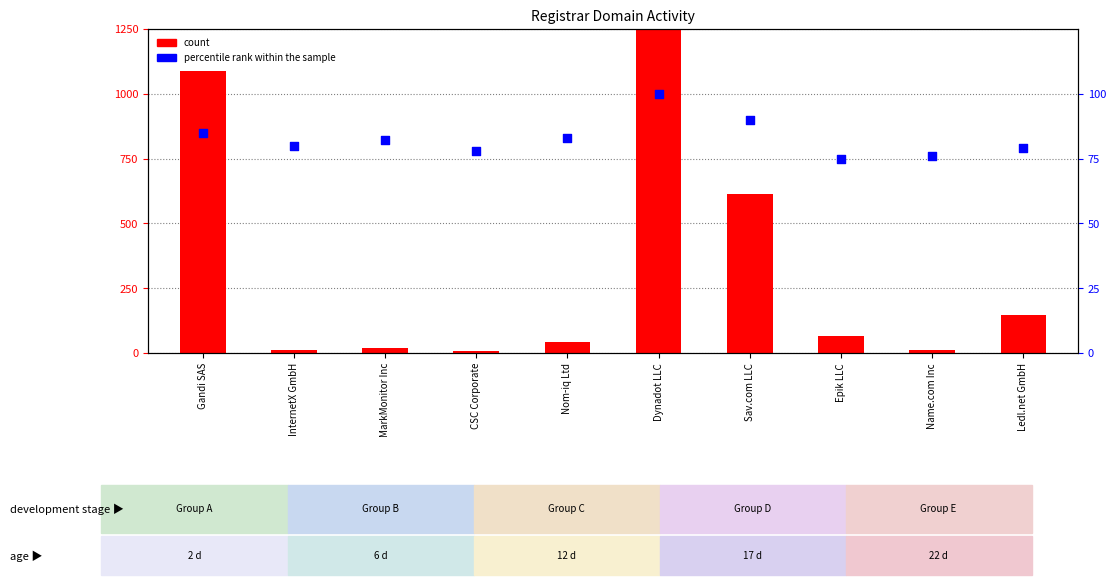

Which series has the largest total across all categories?

count